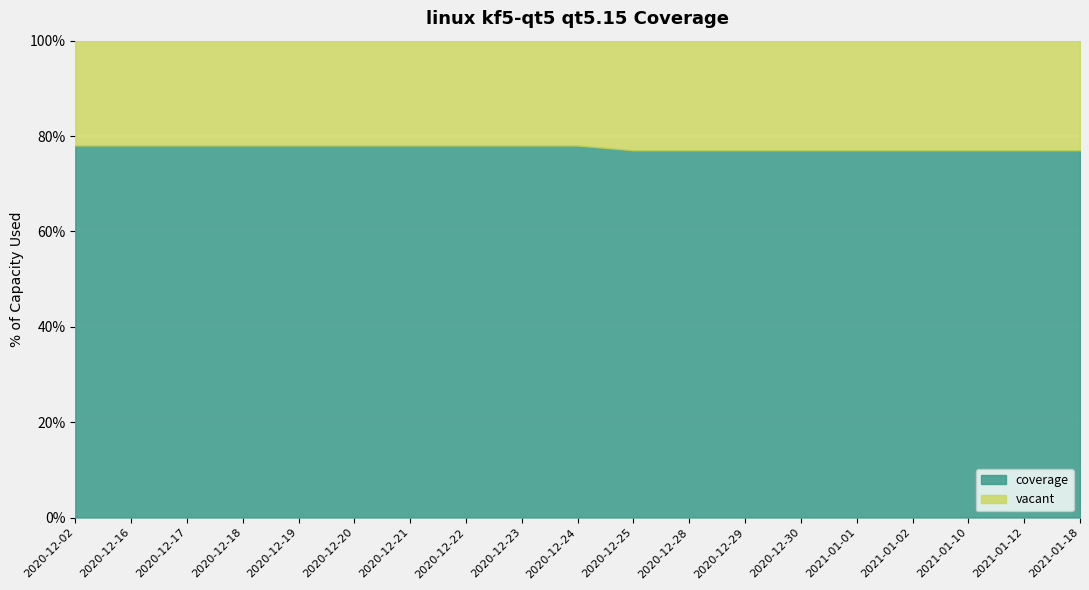

The value at 2020-12-19 is 134. True or false?

False